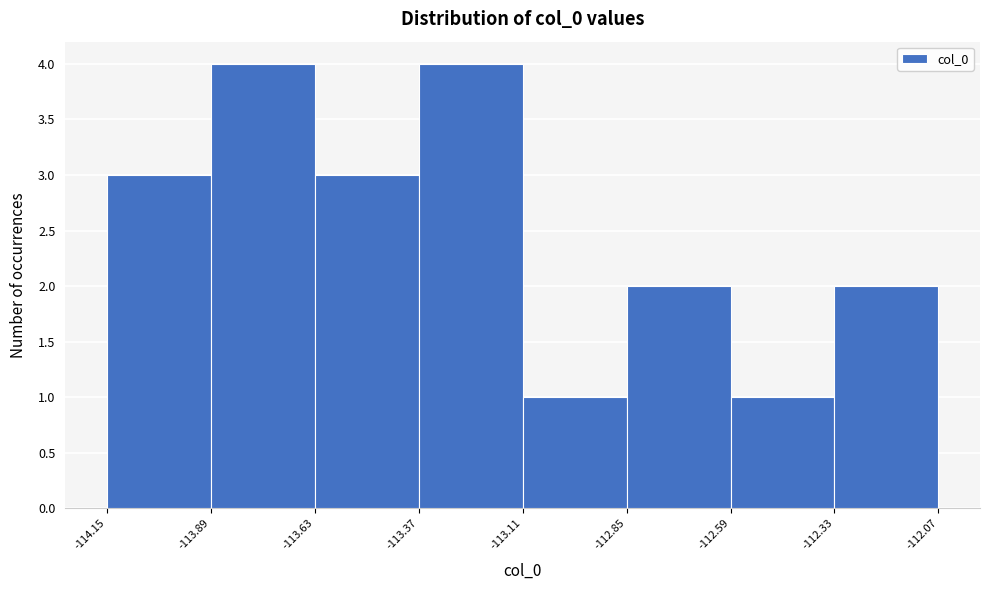

What is the height of the bar covering -112.59 to -112.33 on the x-axis? The values are not printed on the chart, so give them approximately, as read against the axis.

1